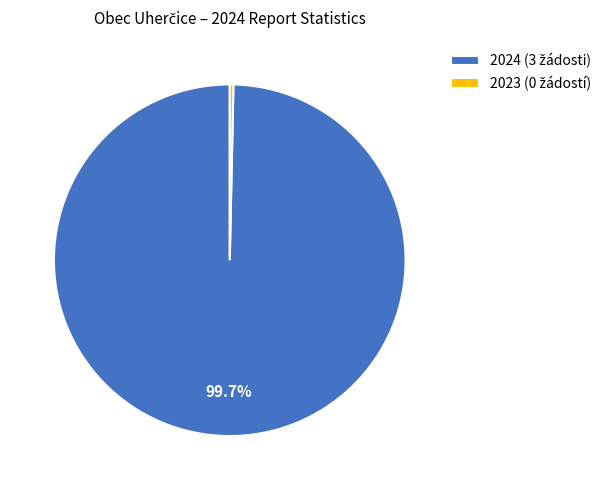

How many segments does this pie chart have?

2